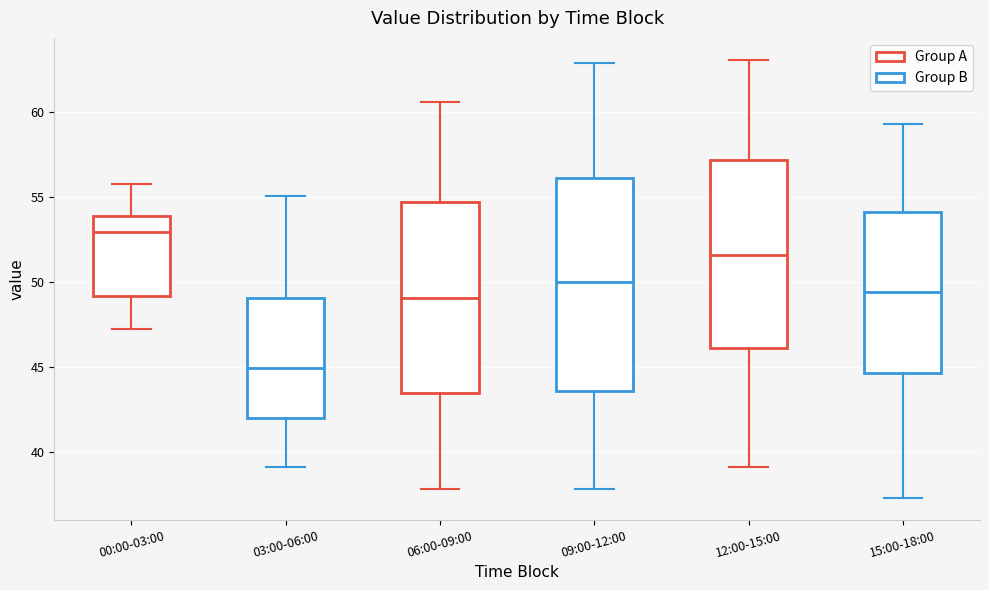

Which box's median line is the lowest?

03:00-06:00